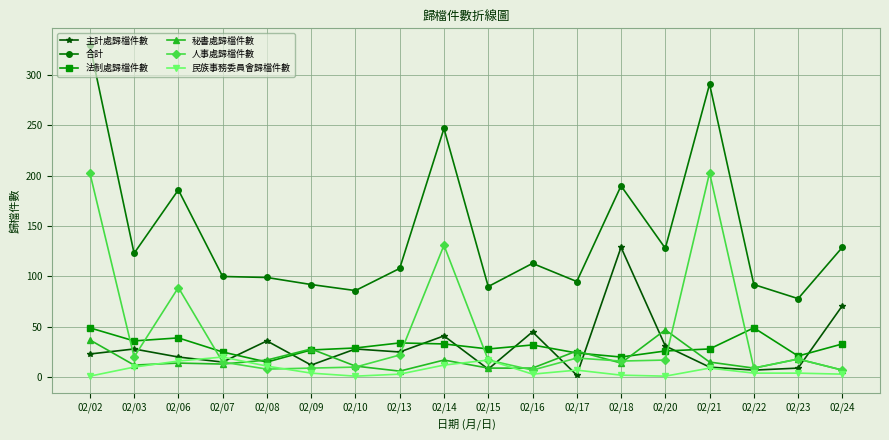

Which series has the widest spread of values?

合計